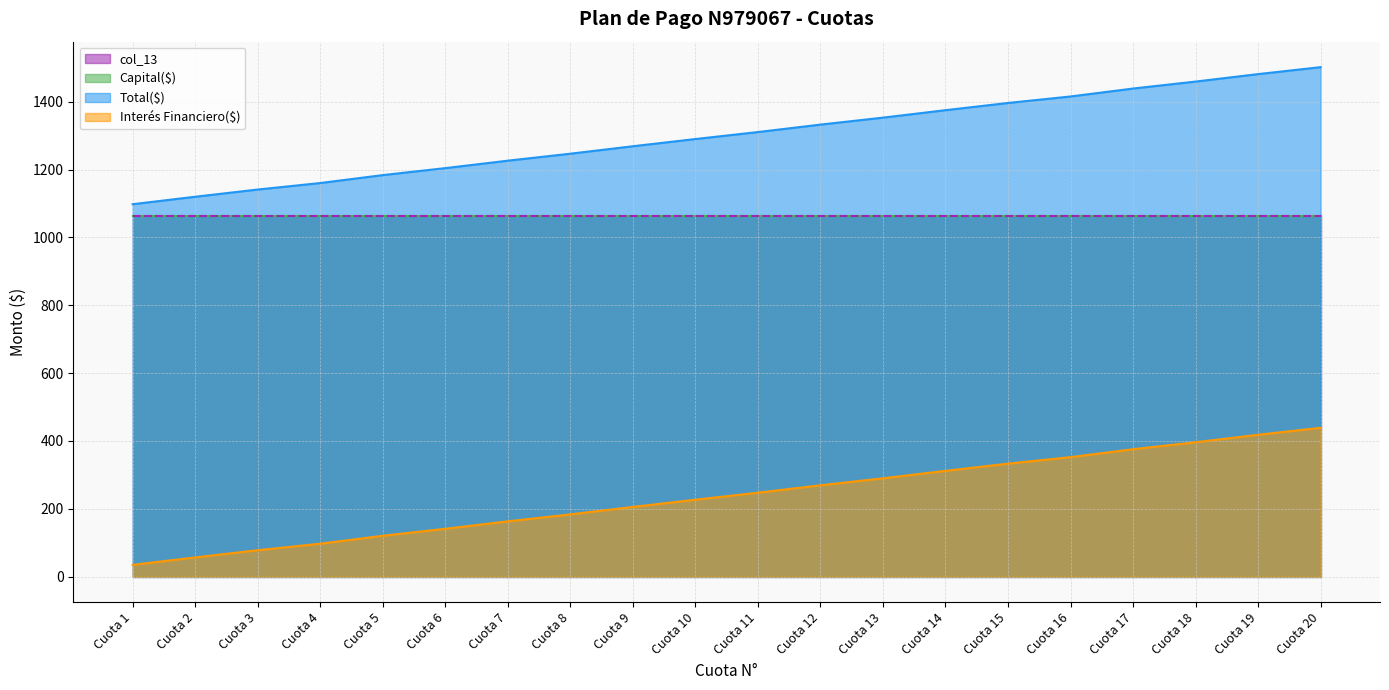

Which category has the highest value in the Interés Financiero($) series?

Cuota 20